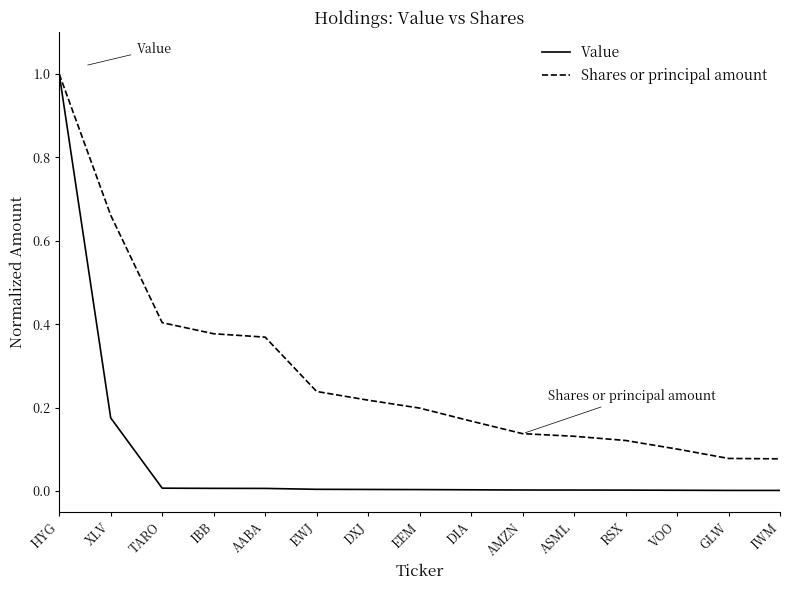

What is the sum of all Shares or principal amount values?

4.3